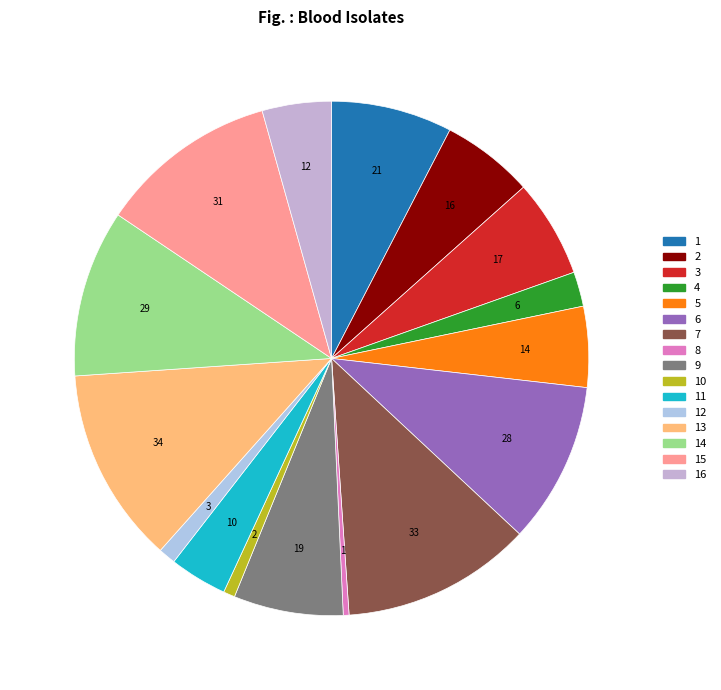

Which slice is the smallest?

8